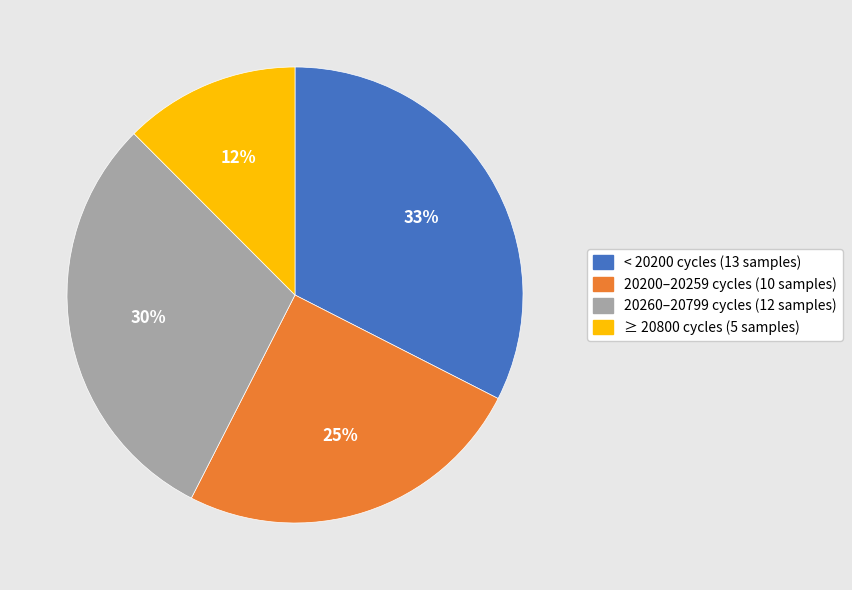

Between 20260–20799 cycles (12 samples) and 20200–20259 cycles (10 samples), which is larger?

20260–20799 cycles (12 samples)